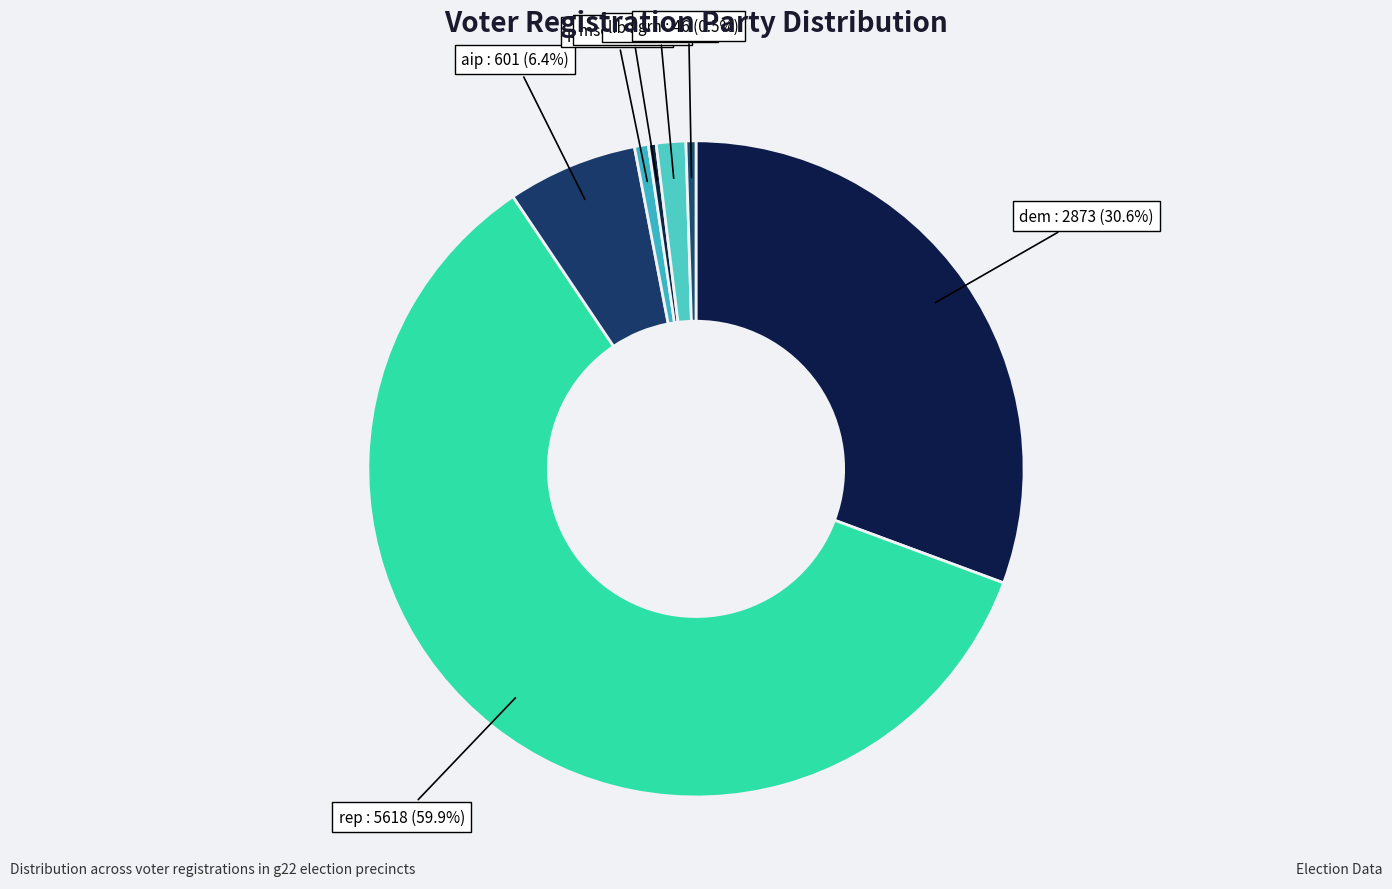

What is the largest slice in the pie chart?

rep